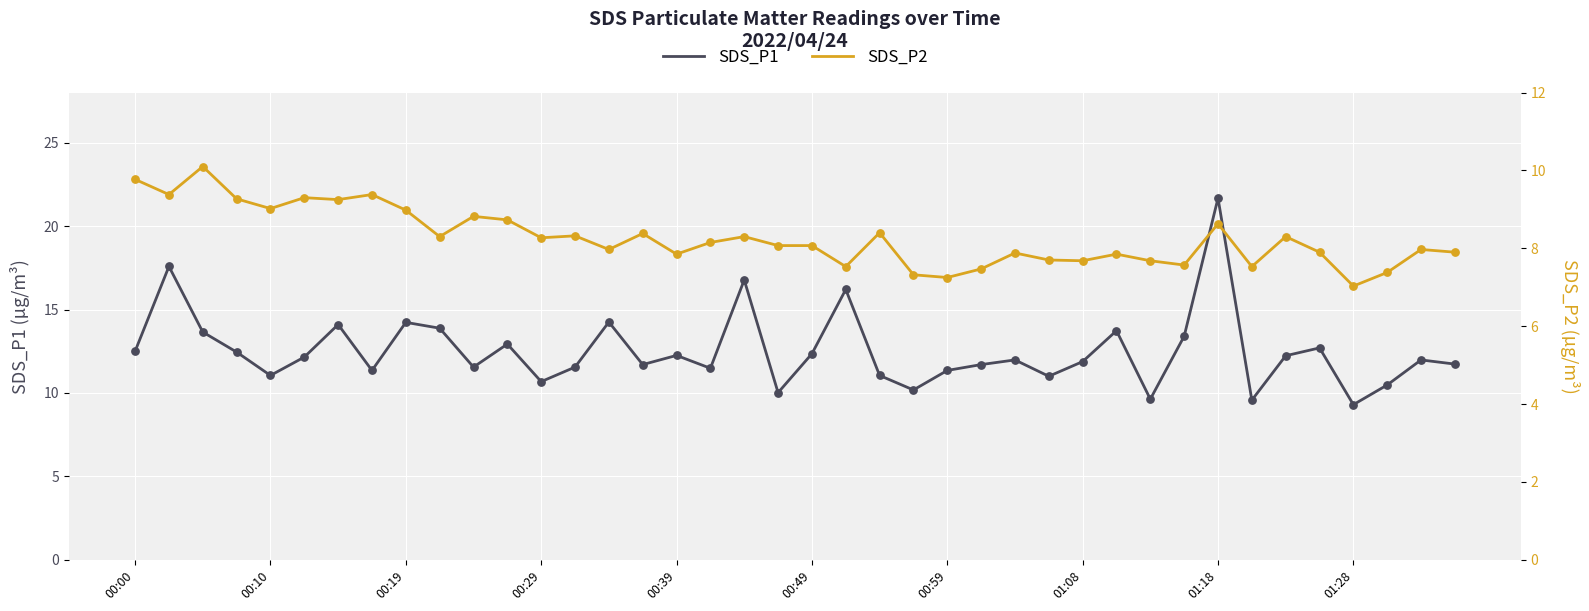

At how many categories does at least one series exceed 20?

1